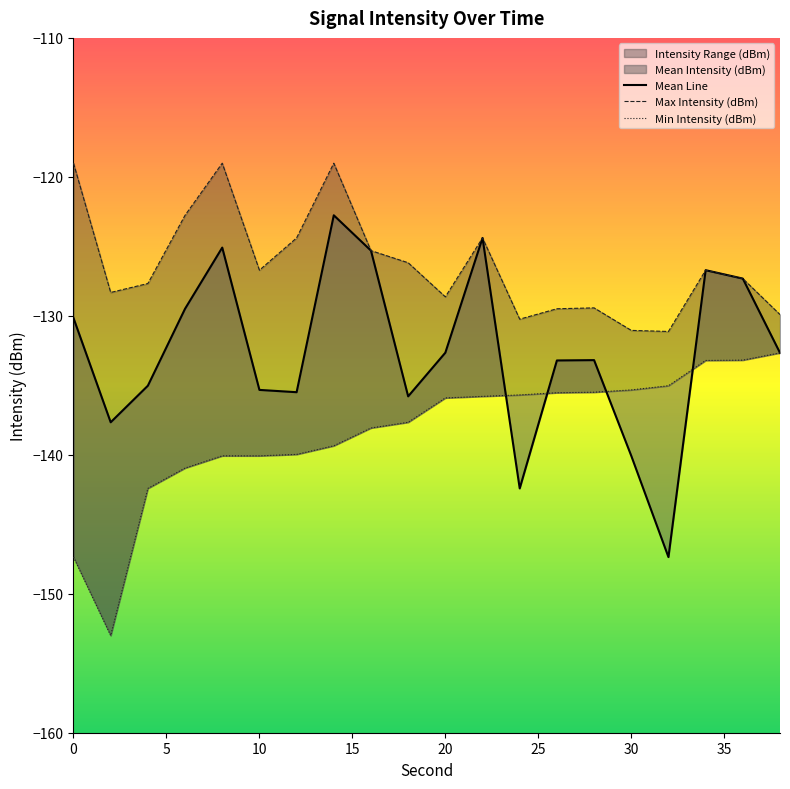

What is the maximum value shown in the chart?

-119.0